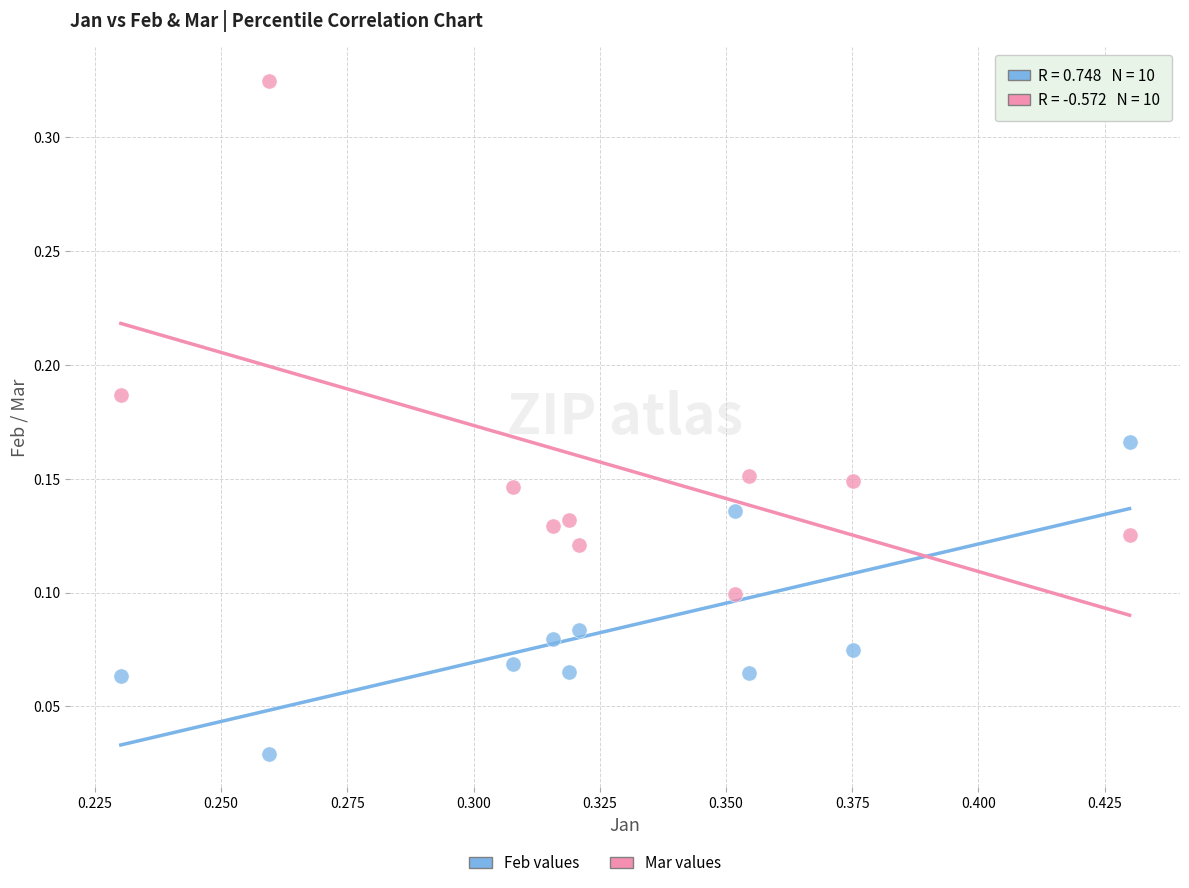

Which series has the largest Y range (max minus min)?

Mar values